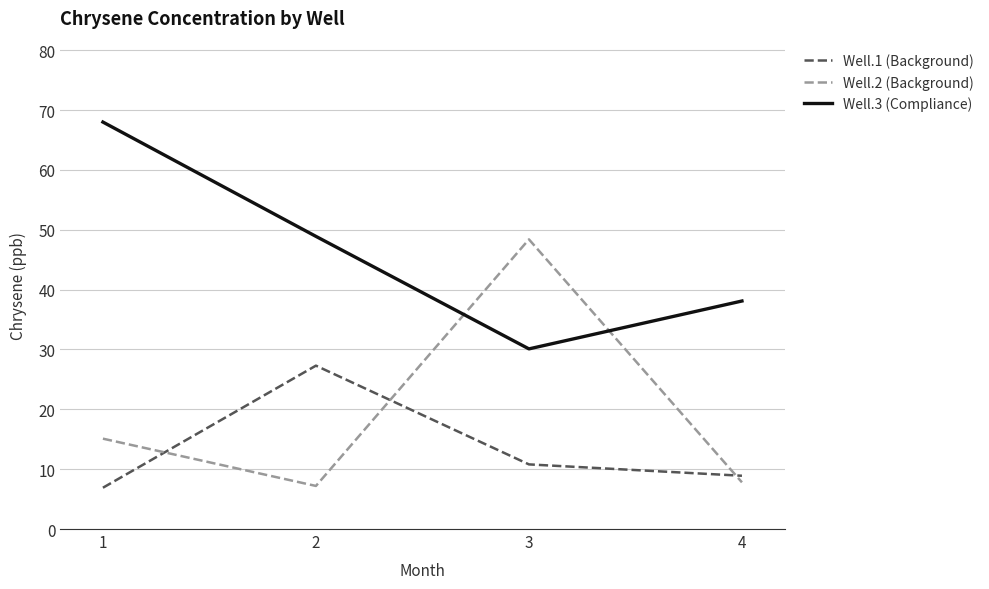

True or false: Well.3 (Compliance) and Well.1 (Background) intersect in this chart.

False